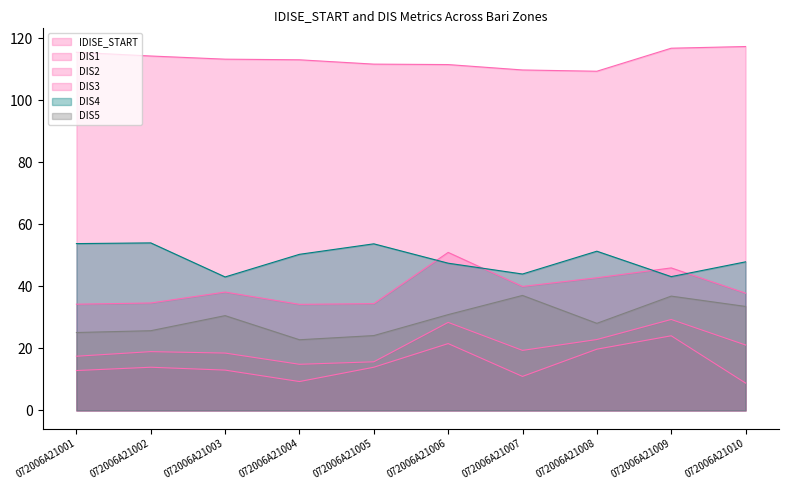

Reading left to right, list all the values displayed in this chart.

IDISE_START: 072006A21001=115.5	072006A21002=114.3	072006A21003=113.2	072006A21004=113.0	072006A21005=111.6	072006A21006=111.5	072006A21007=109.8	072006A21008=109.3	072006A21009=116.8	072006A21010=117.3
DIS1: 072006A21001=12.9	072006A21002=13.9	072006A21003=13.0	072006A21004=9.3	072006A21005=13.9	072006A21006=21.5	072006A21007=11.0	072006A21008=19.7	072006A21009=24.1	072006A21010=8.8
DIS2: 072006A21001=17.5	072006A21002=19.0	072006A21003=18.5	072006A21004=14.9	072006A21005=15.7	072006A21006=28.4	072006A21007=19.4	072006A21008=22.9	072006A21009=29.3	072006A21010=21.1
DIS3: 072006A21001=34.2	072006A21002=34.6	072006A21003=38.2	072006A21004=34.2	072006A21005=34.4	072006A21006=50.9	072006A21007=40.0	072006A21008=42.8	072006A21009=45.9	072006A21010=37.8
DIS4: 072006A21001=53.8	072006A21002=54.0	072006A21003=43.0	072006A21004=50.3	072006A21005=53.7	072006A21006=47.5	072006A21007=44.0	072006A21008=51.3	072006A21009=43.1	072006A21010=47.9
DIS5: 072006A21001=25.1	072006A21002=25.7	072006A21003=30.6	072006A21004=22.8	072006A21005=24.1	072006A21006=30.9	072006A21007=37.1	072006A21008=28.1	072006A21009=36.9	072006A21010=33.5